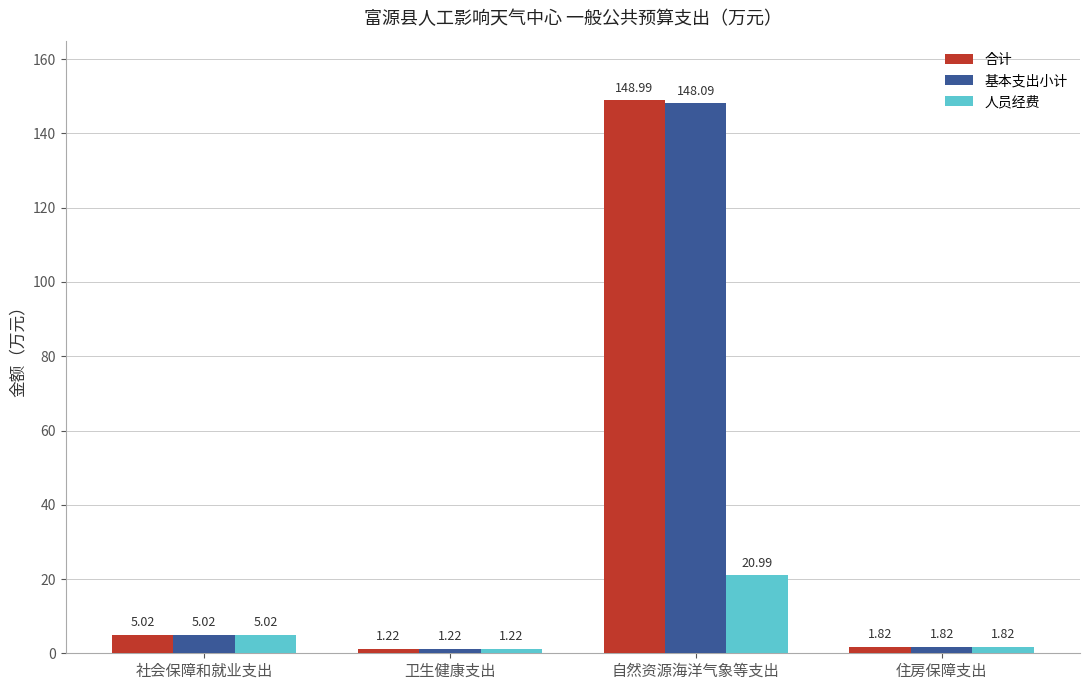

What are all the series names shown in the legend?

合计, 基本支出小计, 人员经费